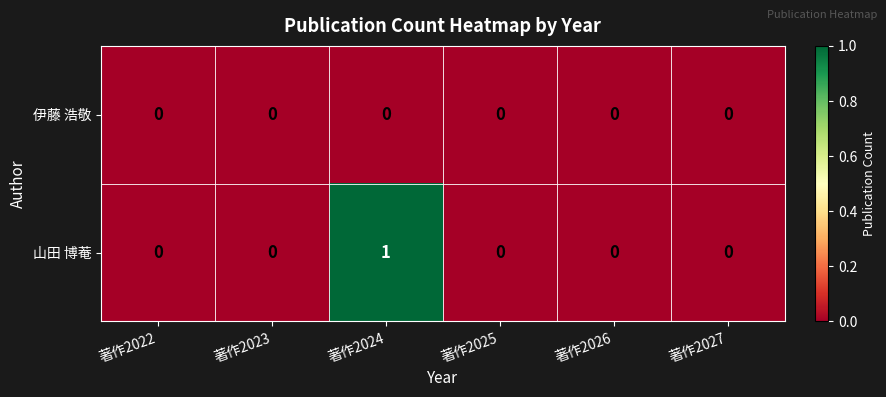

True or false: 伊藤 浩敬 has a value of 0 at 著作2024.

True